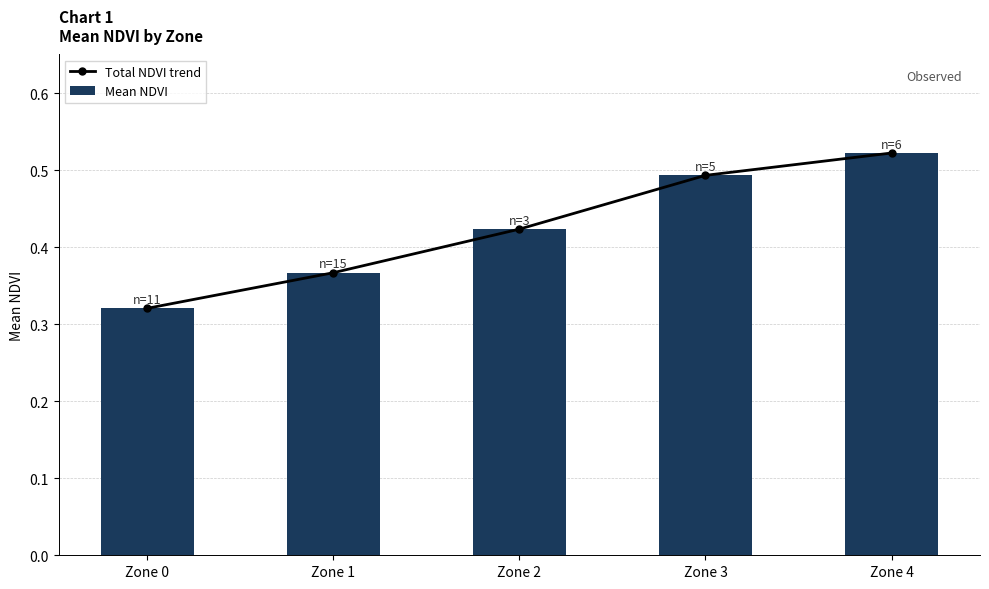

Rank the series at Zone 0 from lowest to highest value.

Total NDVI trend, Mean NDVI